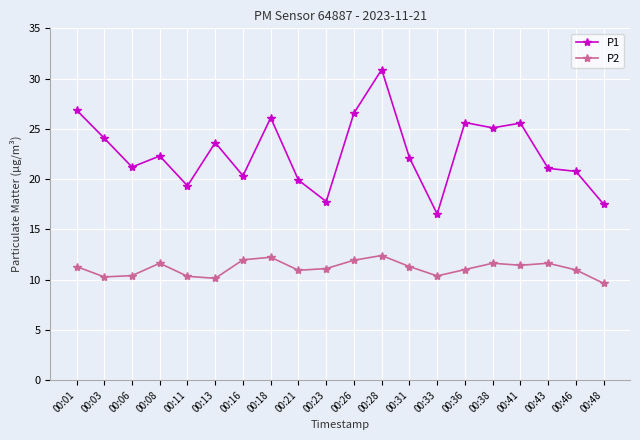

What is the value of the P1 point at the 6th from the left?

23.6